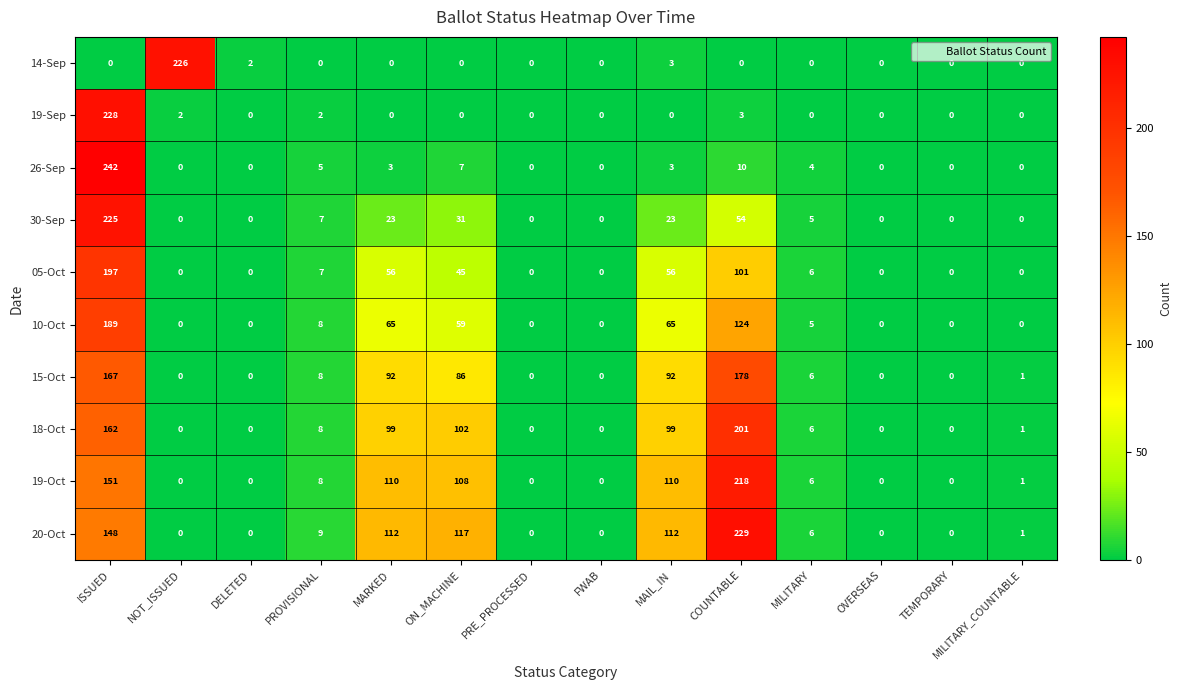

Which series has the largest total across all categories?

20-Oct